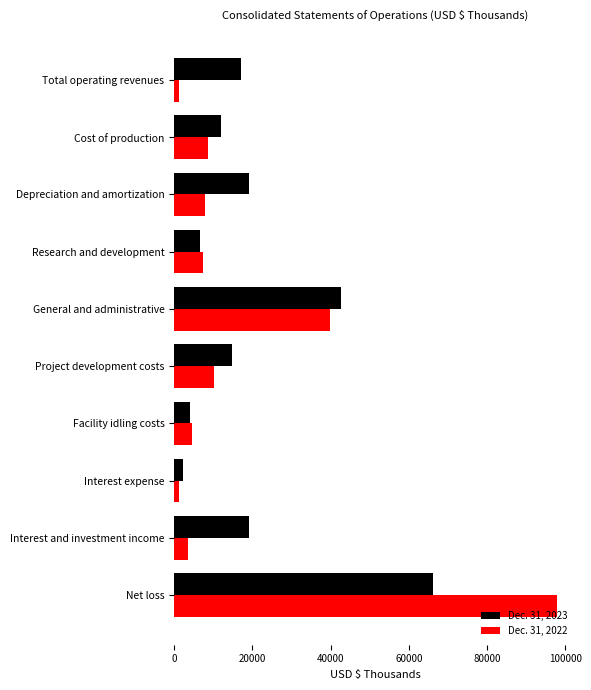

Rank the series by their maximum value, from lowest to highest.

Dec. 31, 2023, Dec. 31, 2022